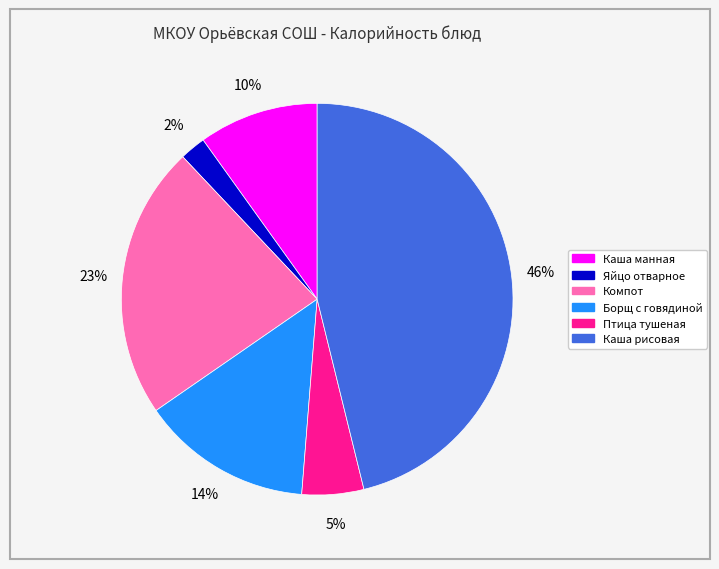

Is the sum of Яйцо отварное and Каша рисовая greater than half?

No